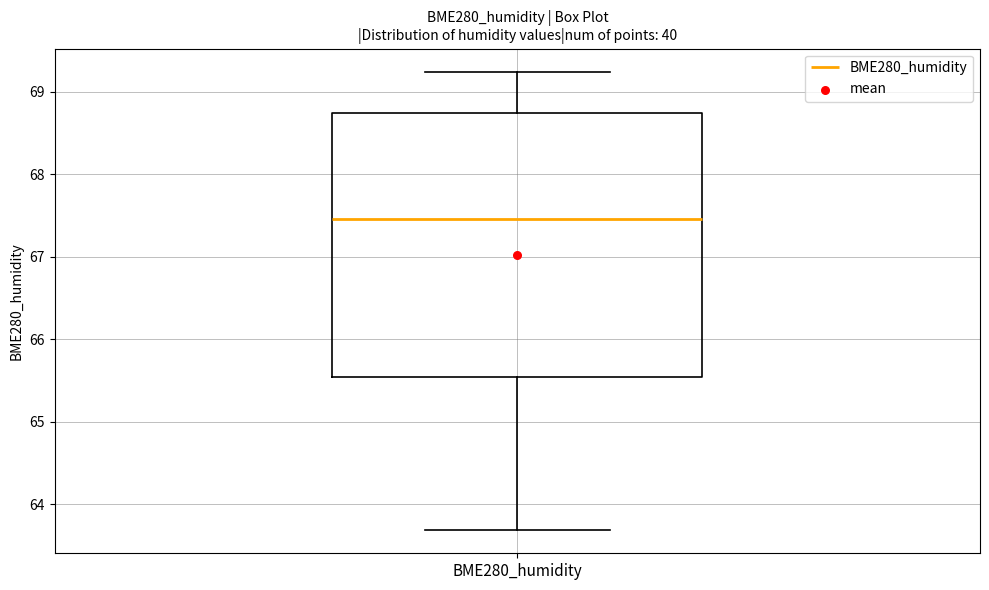

Where is the lower edge of the box for BME280_humidity on the y-axis? The values are not printed on the chart, so give them approximately, as read against the axis.

65.5